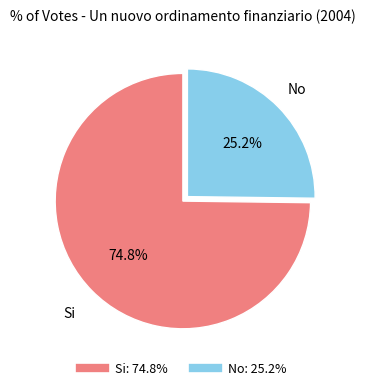

Which slice is the largest?

Si